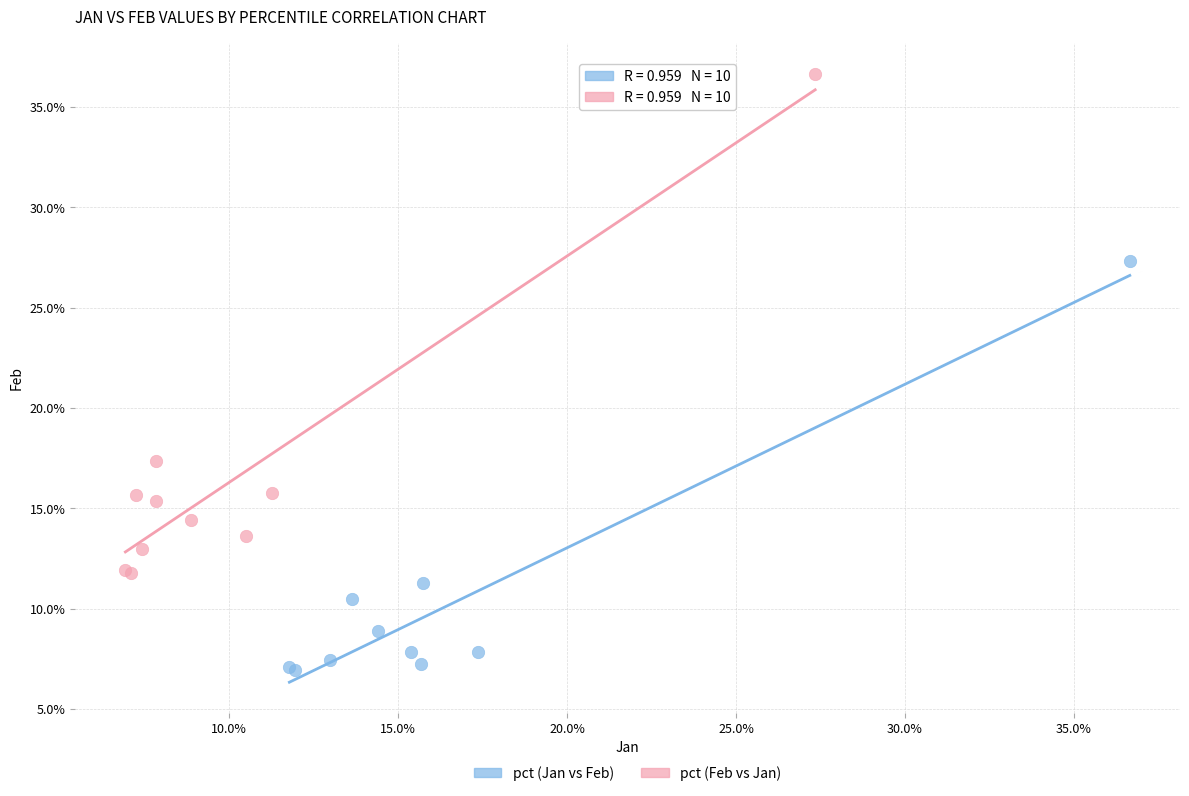

Which series has the largest Y range (max minus min)?

pct (Feb vs Jan)